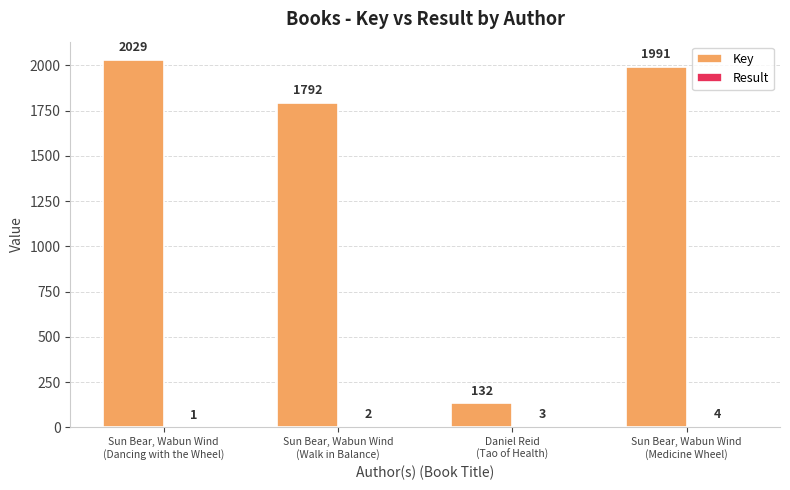

Which series has the largest total across all categories?

Key